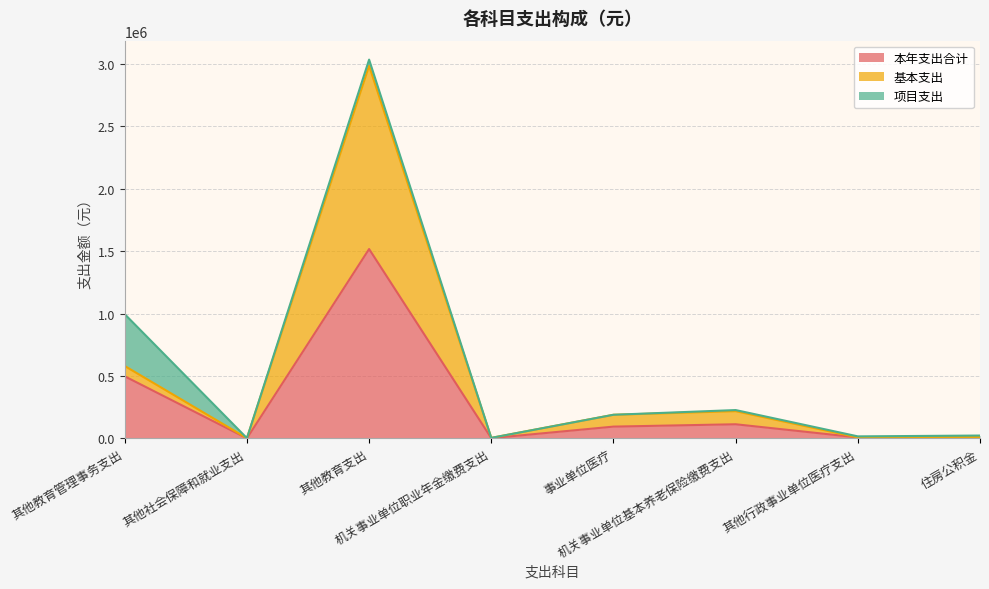

Which series has the largest range (max minus min)?

基本支出